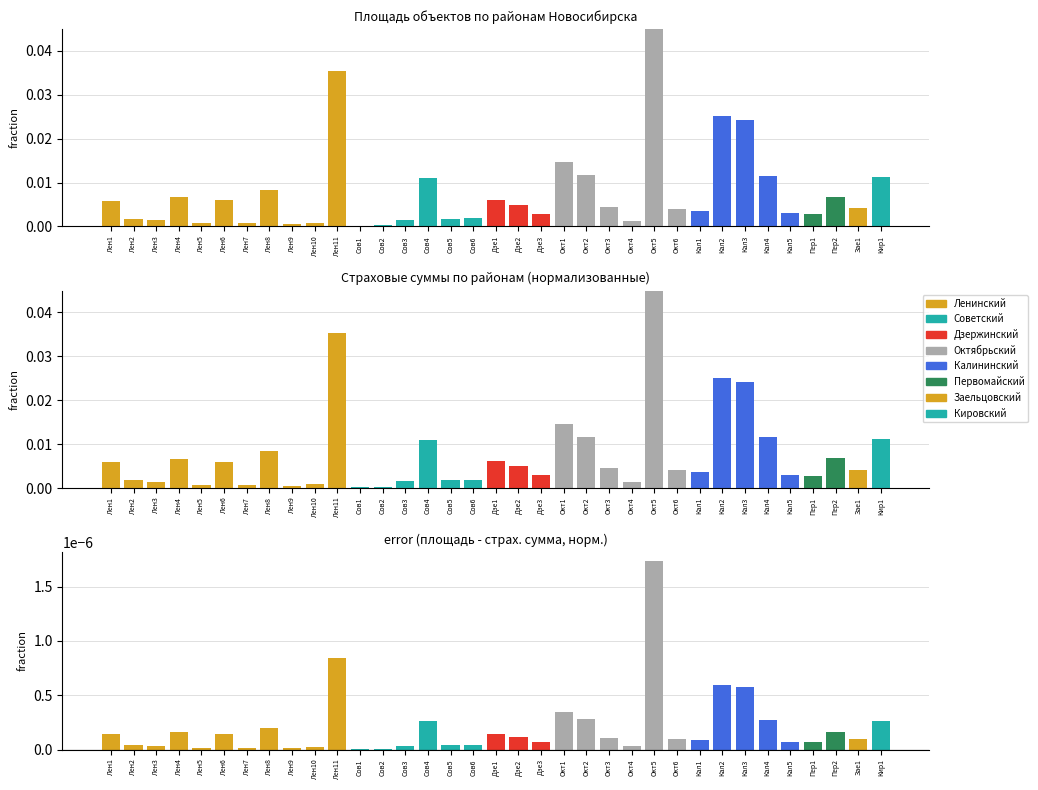

How many data points does each series have?

35